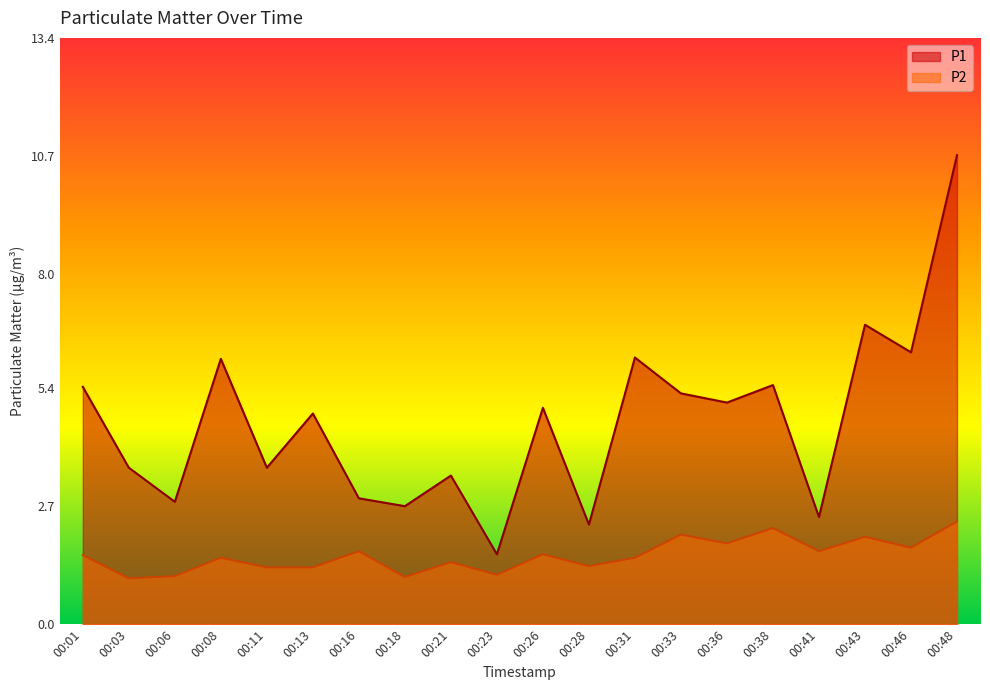

The P2 series shows 2.7 at 00:01. True or false?

False